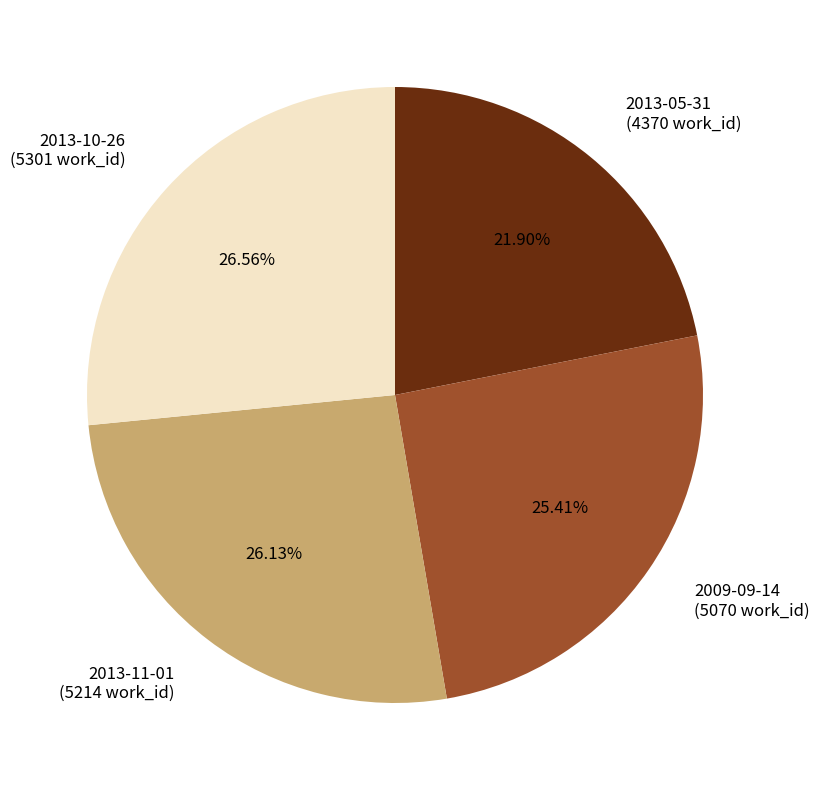

True or false: 2009-09-14 accounts for 25% of the total.

True